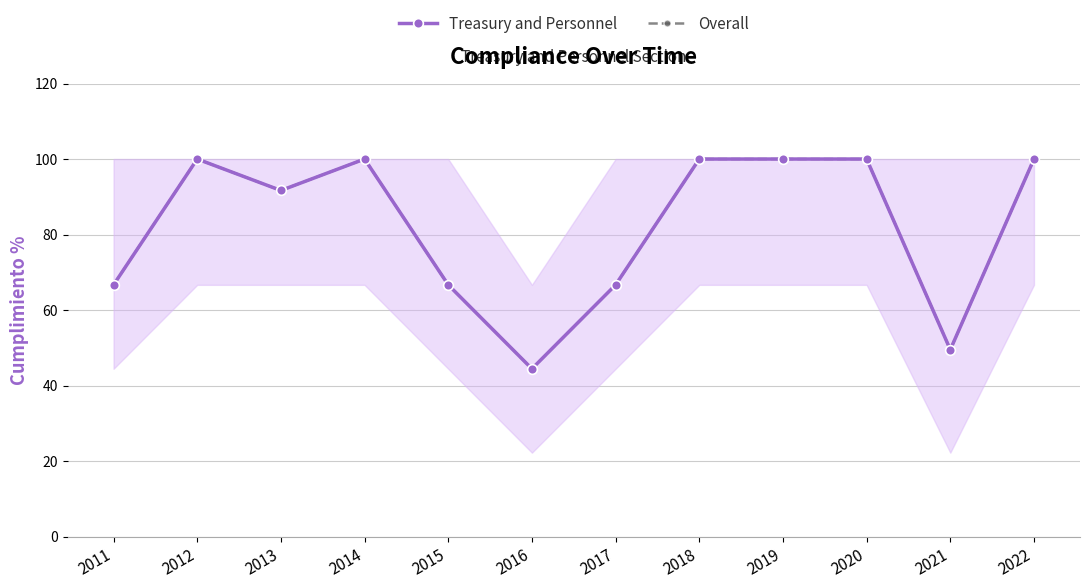

What is the sum of all Treasury and Personnel values?

985.6